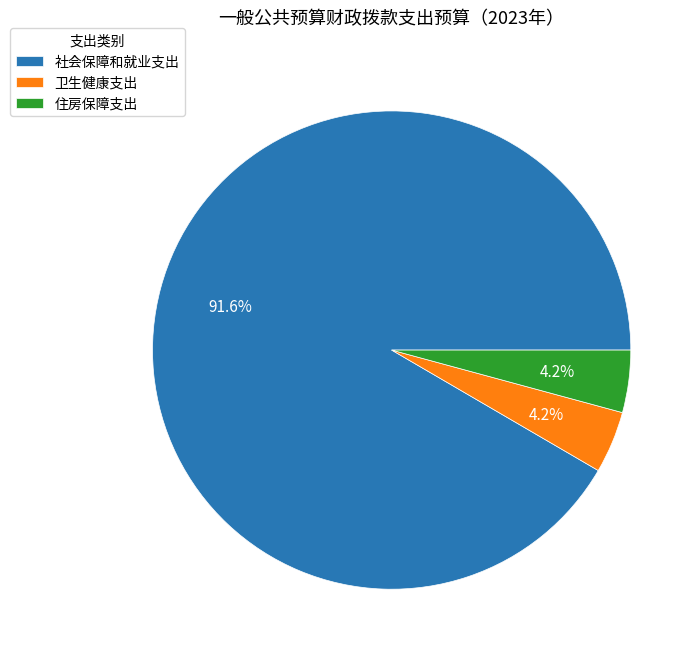

Between 社会保障和就业支出 and 住房保障支出, which is larger?

社会保障和就业支出